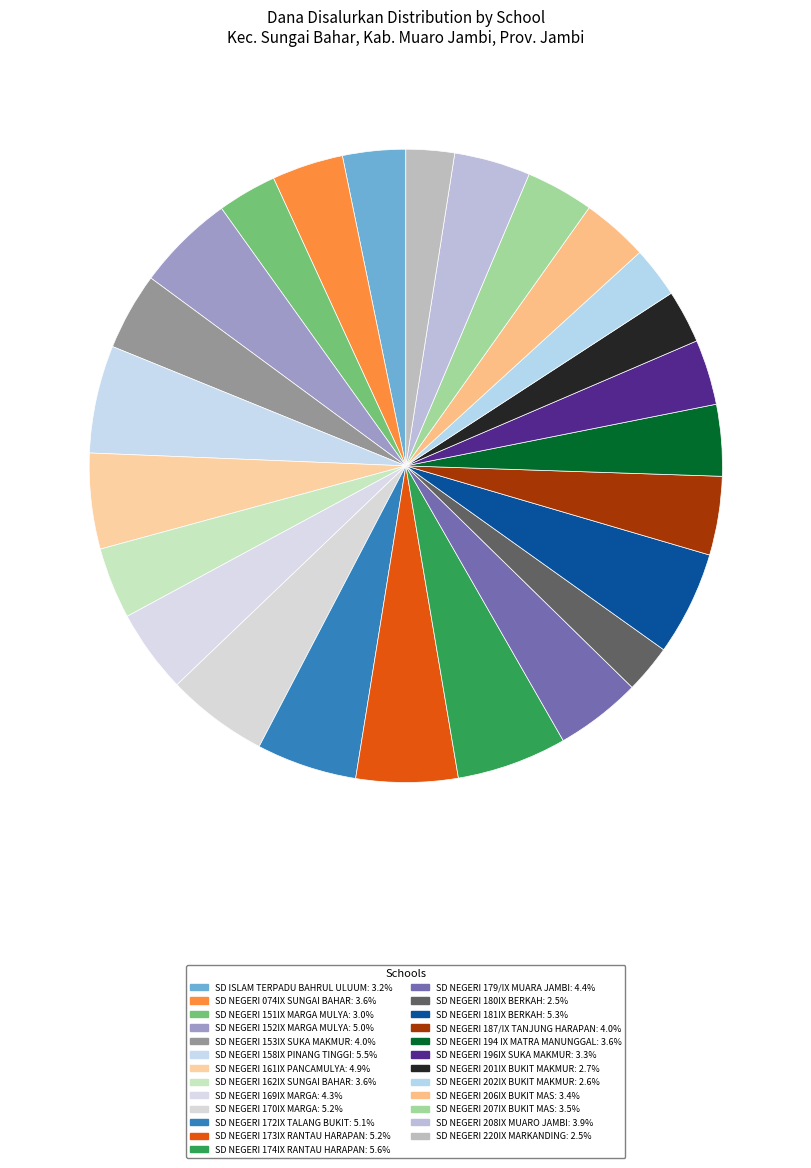

To the nearest percent, what is the difference between the SD NEGERI 220IX MARKANDING and SD NEGERI 179/IX MUARA JAMBI slice percentages?

2%